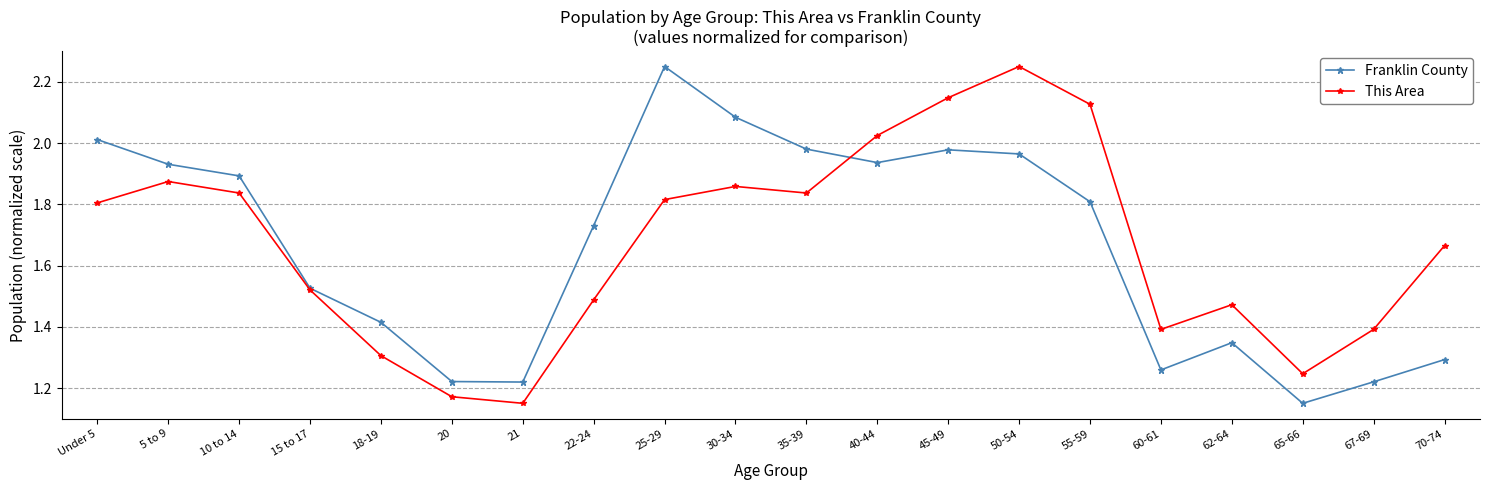

Between 10 to 14 and 40-44, which series saw the biggest shift?

This Area